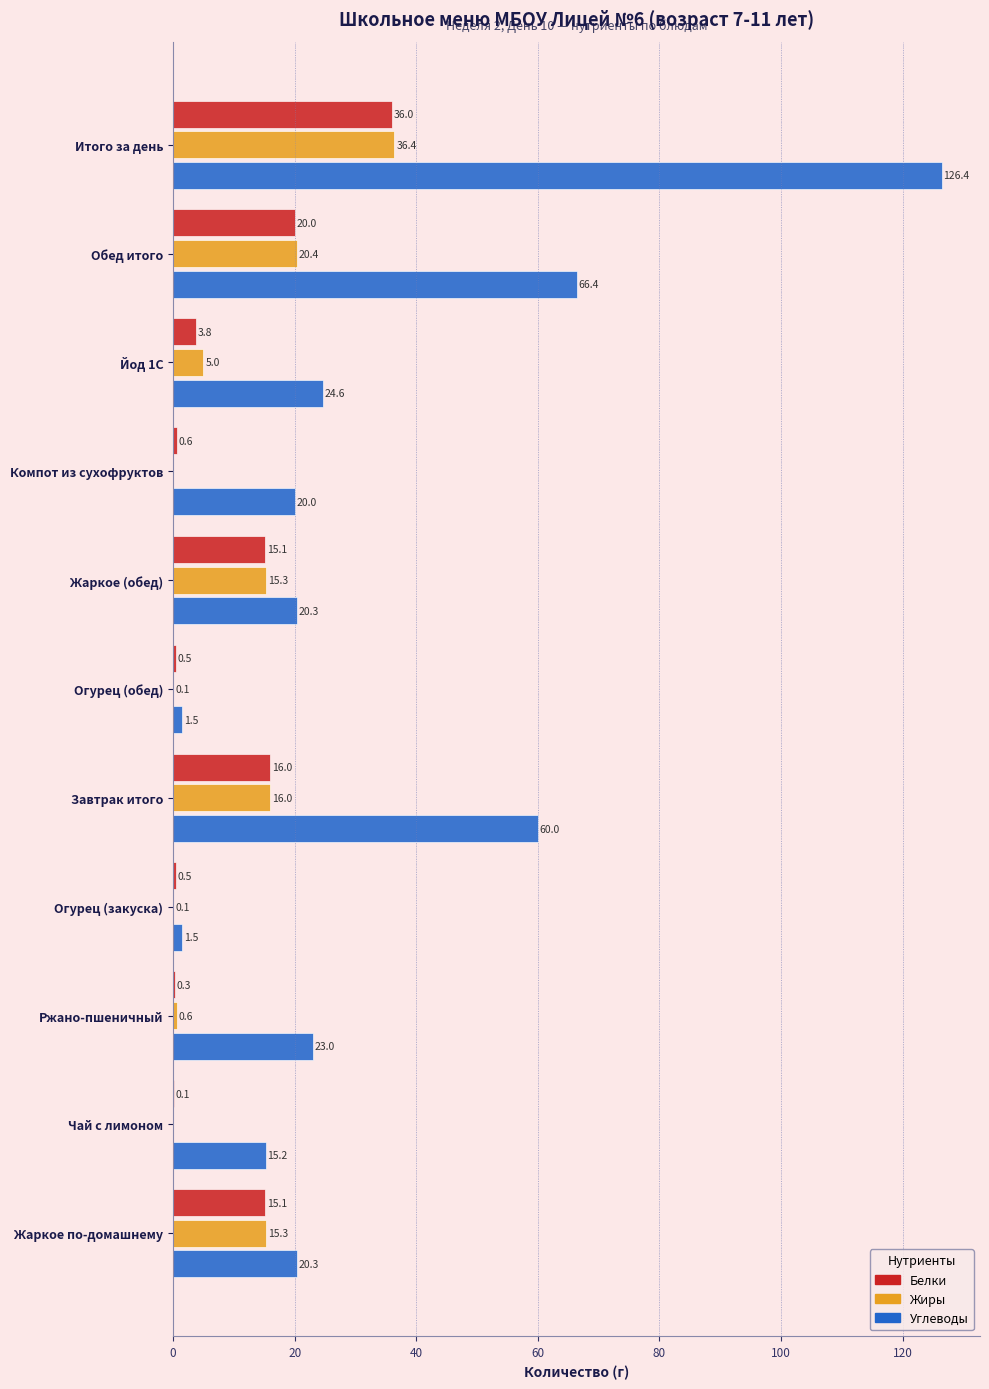

What is the sum of all Белки values?

108.0